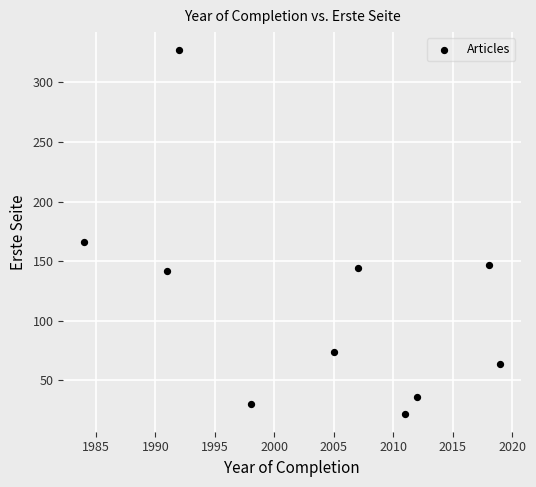

What is the range of Y values (max minus min)?

305